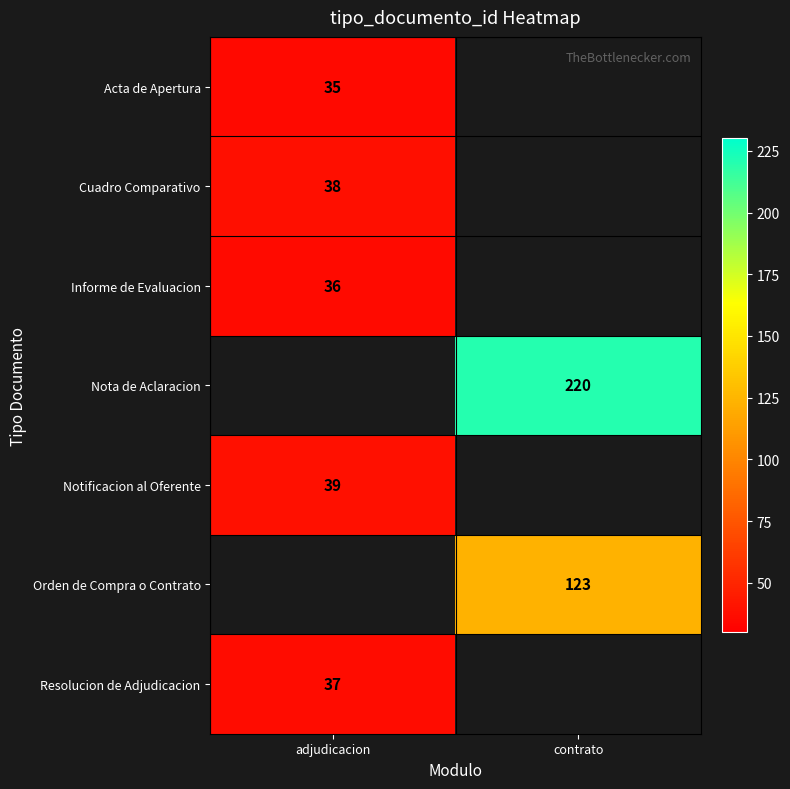

Is the value of Informe de Evaluacion at adjudicacion greater than the value of Nota de Aclaracion at contrato?

No